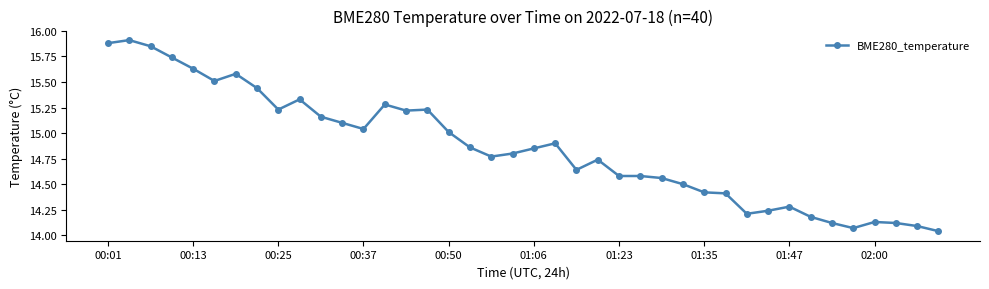

True or false: there are more than 2 points higher than both neighbors.

True